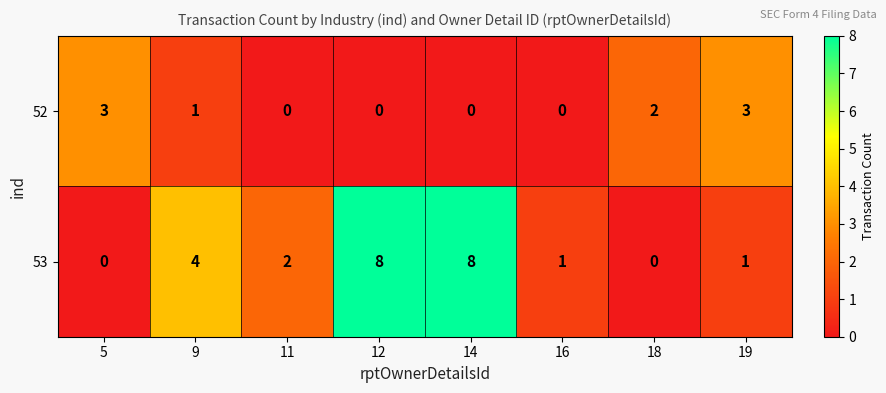

What is the total value across all series at 11?

2